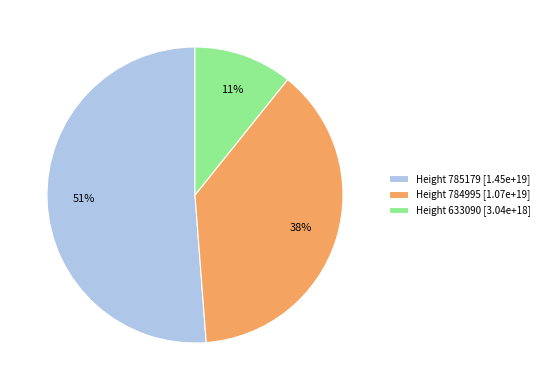

Is there any slice that represents more than half of the pie?

Yes